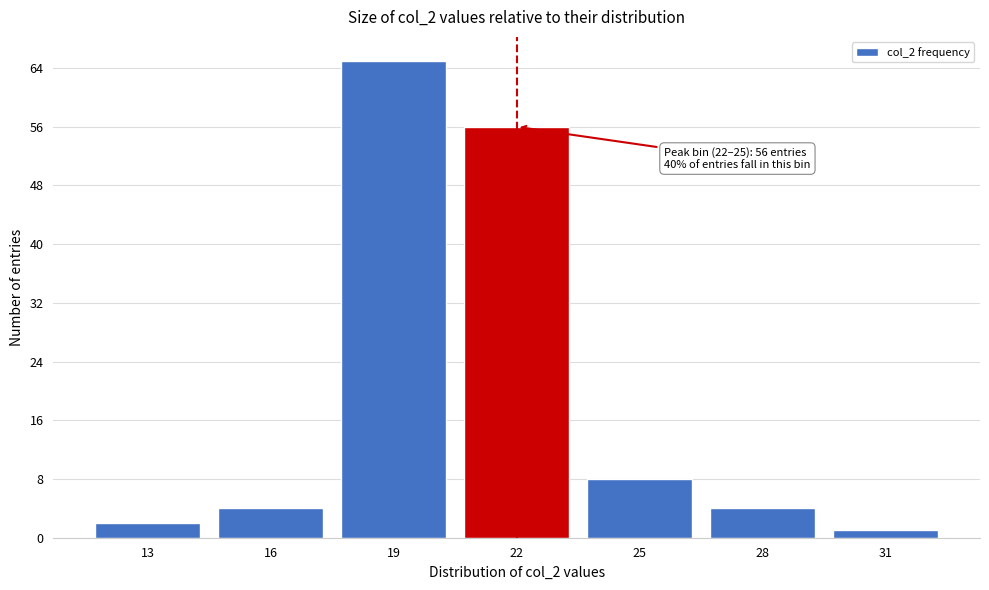

Reading left to right, what are all the values shown in this chart?

2	4	65	56	8	4	1